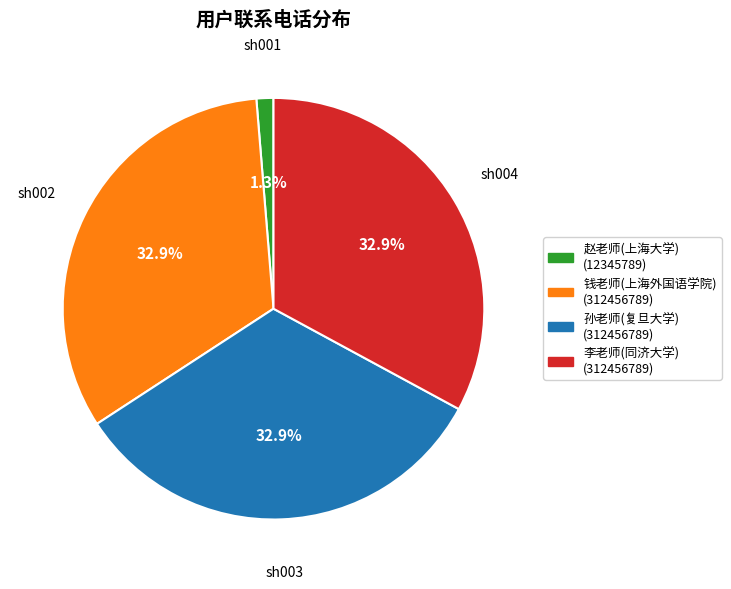

Is there a majority slice in this chart?

No